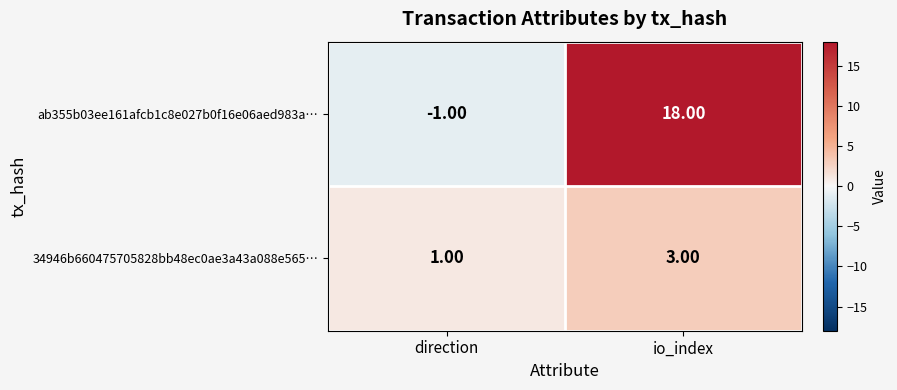

At which label is ab355b03ee161afcb1c8e027b0f16e06aed983a… closest to 8?

direction